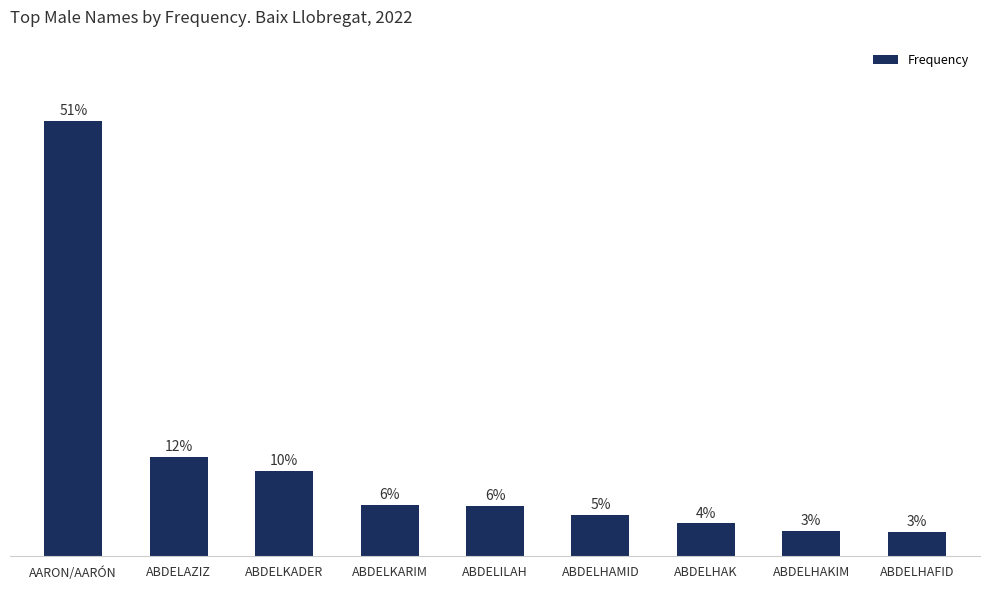

Which category has the lowest value across all series?

ABDELHAFID